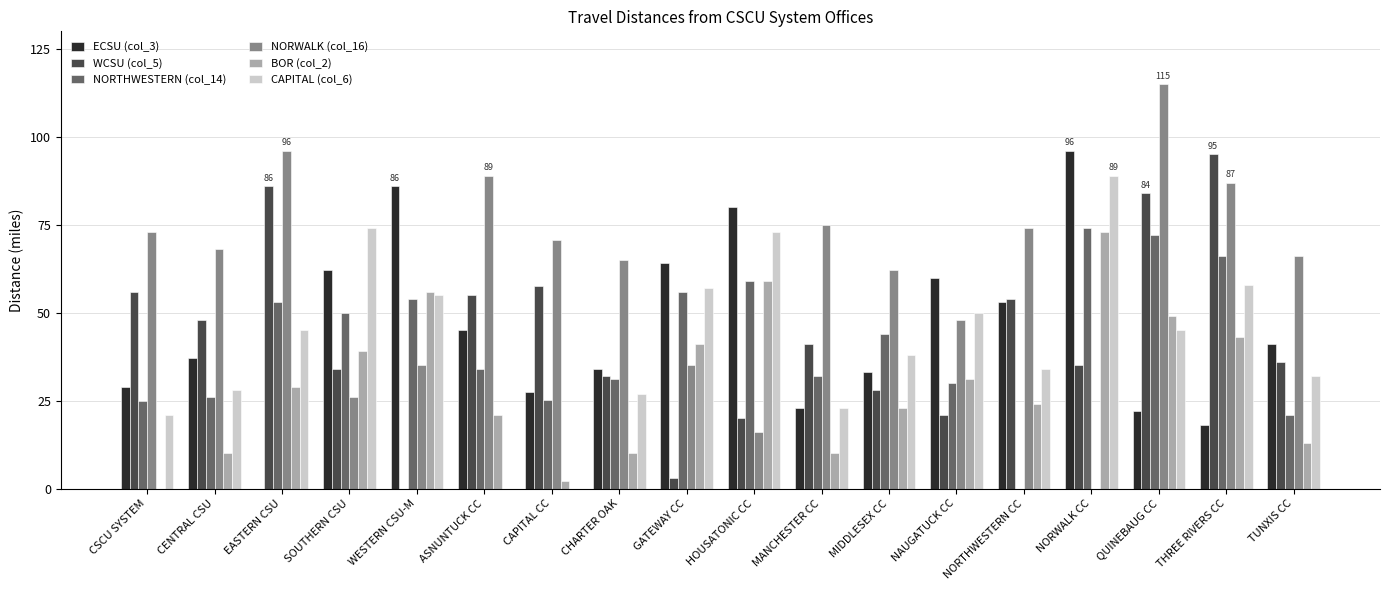

At which category is the sum across all series the highest?

QUINEBAUG CC